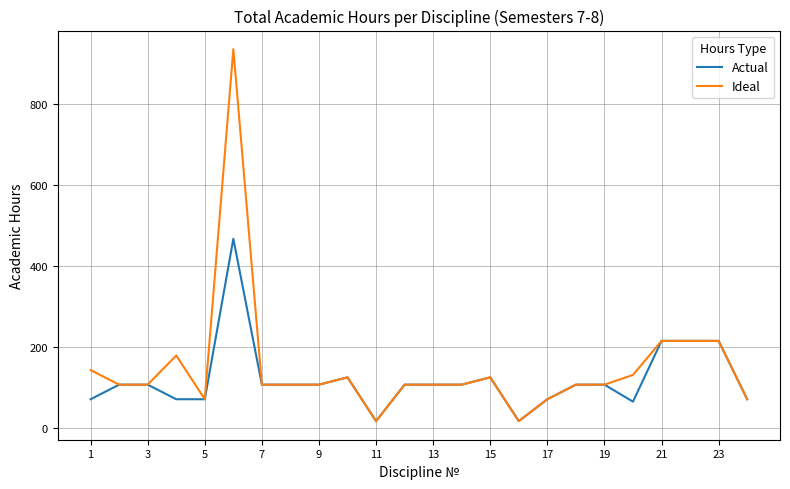

What is the maximum value for Ideal?

936